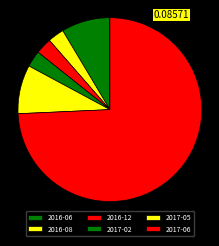

How many slices are in this pie chart?

6